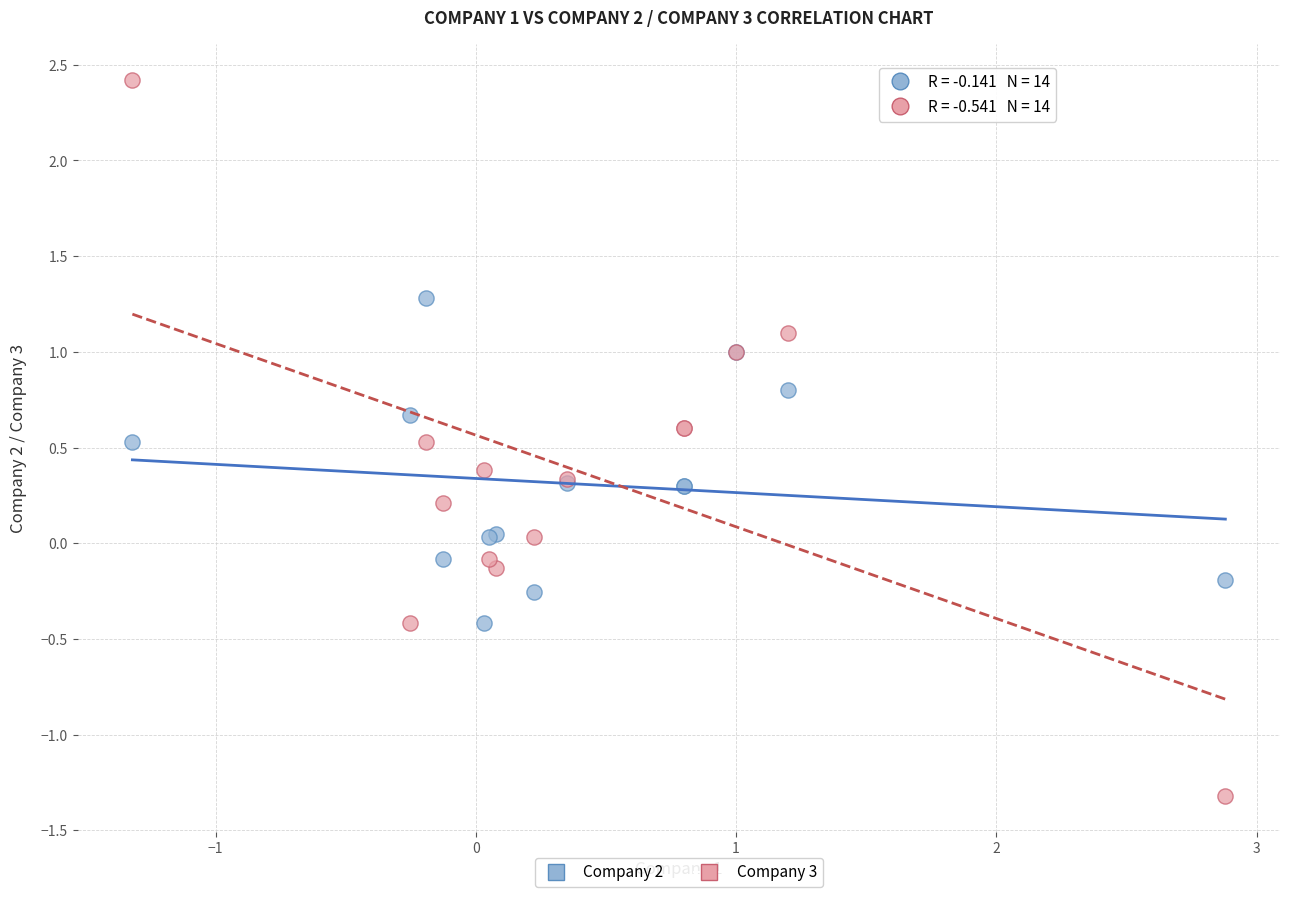

Which series has the largest Y range (max minus min)?

Company 3